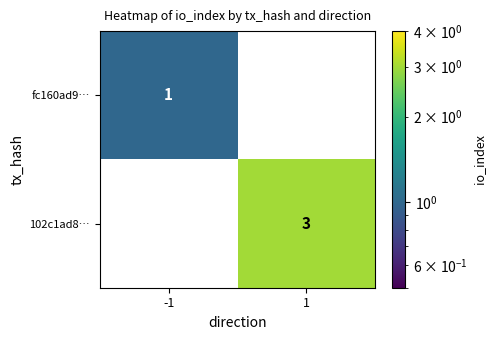

What is the sum of the 102c1ad8… values at 1 and -1?

3